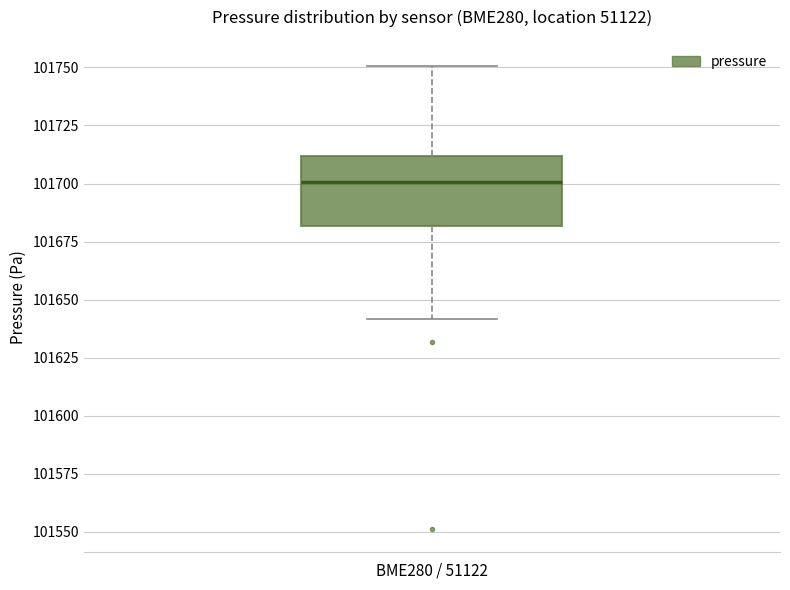

Read this box plot against the y-axis: the position of the median line, the range covered by the box, and the ends of both whiskers. The values are not printed on the chart, so give them approximately, as read against the axis.

median 101700, box 101680 to 101710, whiskers 101640 to 101750